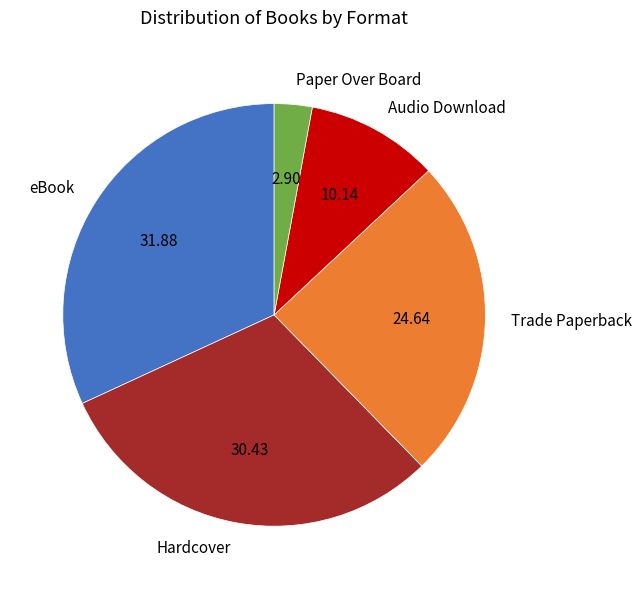

Combined, do Trade Paperback and eBook account for over 50%?

Yes